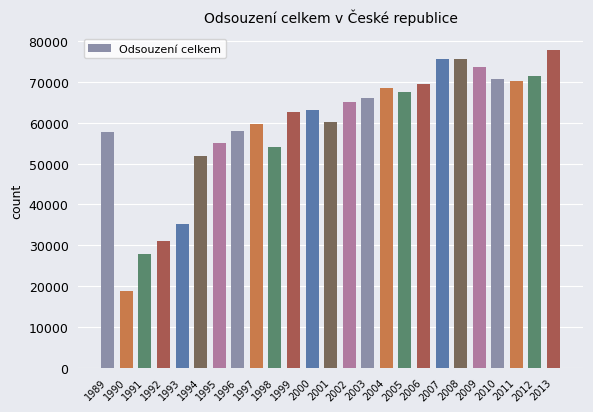

What is the change in value from 2005 to 2008?

+8200